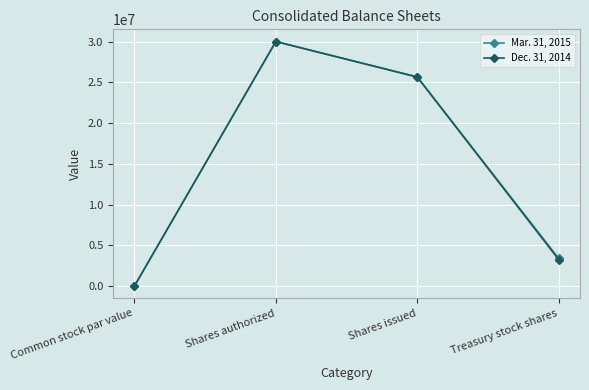

True or false: Dec. 31, 2014 has a value of 17533963 at Shares authorized.

False